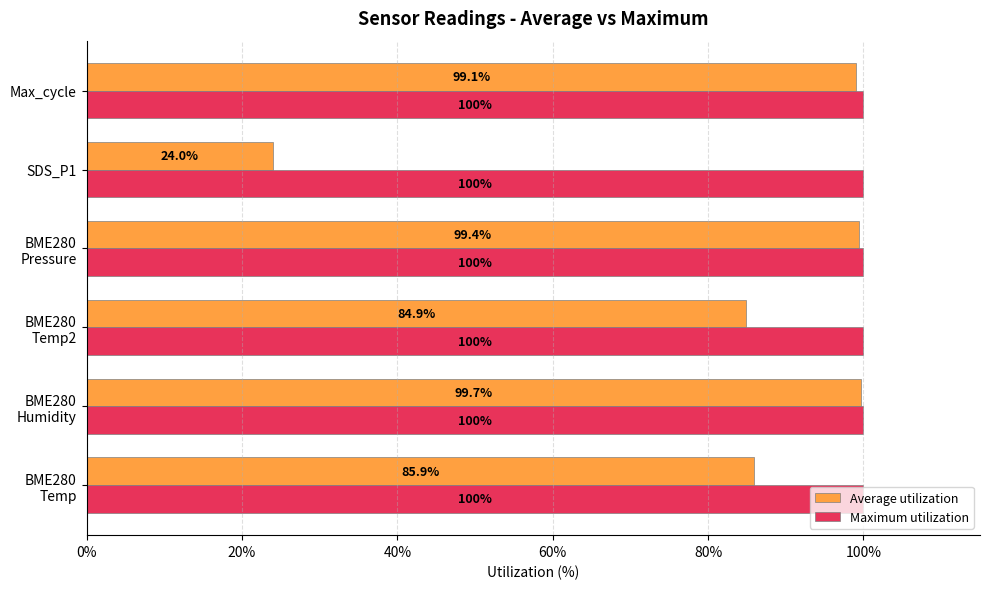

List the series in order of their peak value, highest first.

Maximum utilization, Average utilization